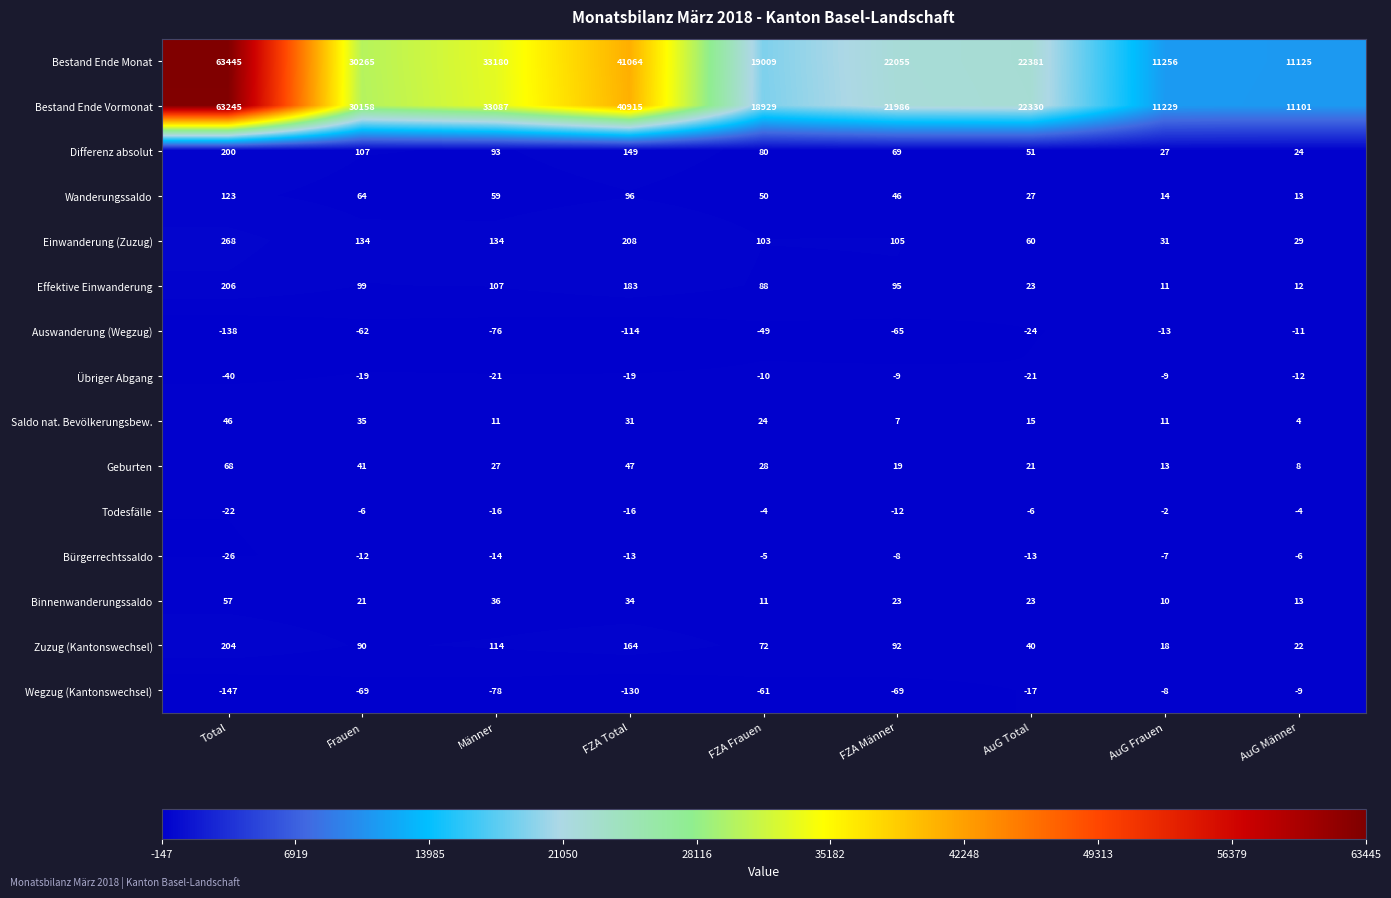

What is the sum of all Saldo nat. Bevölkerungsbew. values?

184